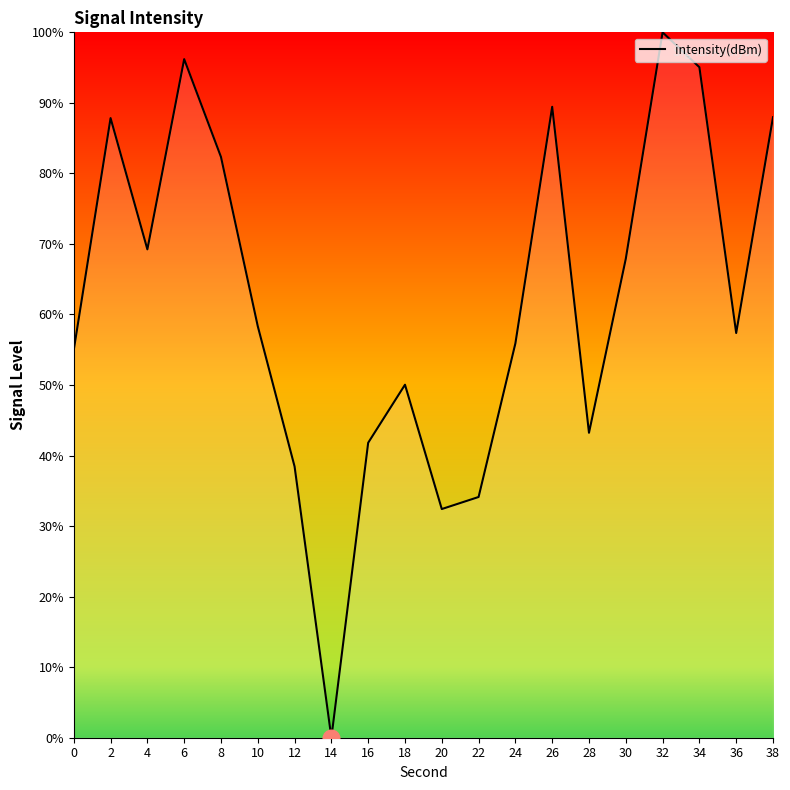

Count the number of categories in the chart.

20